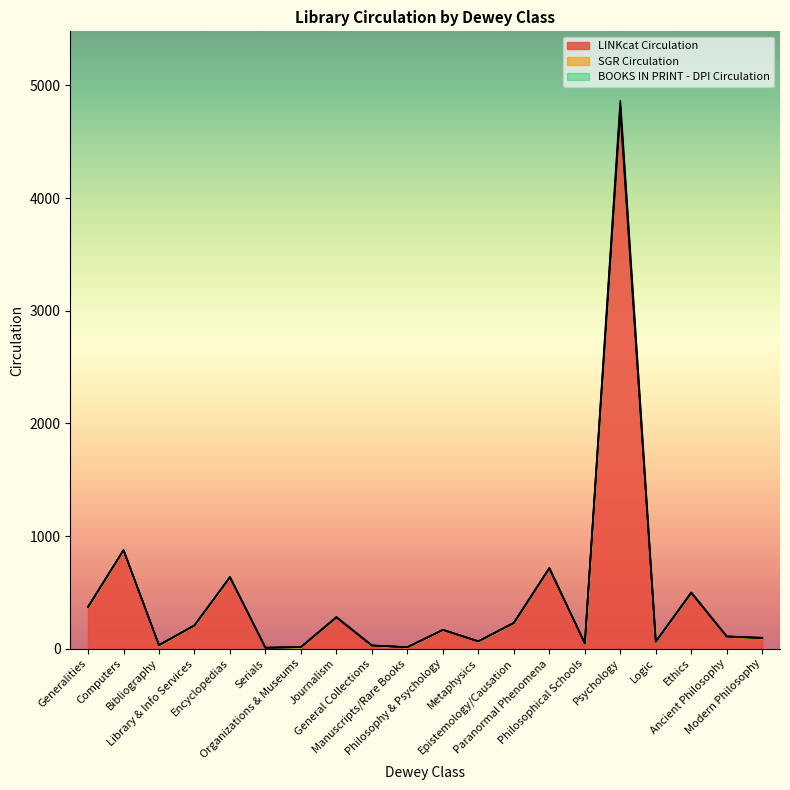

True or false: SGR Circulation and LINKcat Circulation intersect in this chart.

False